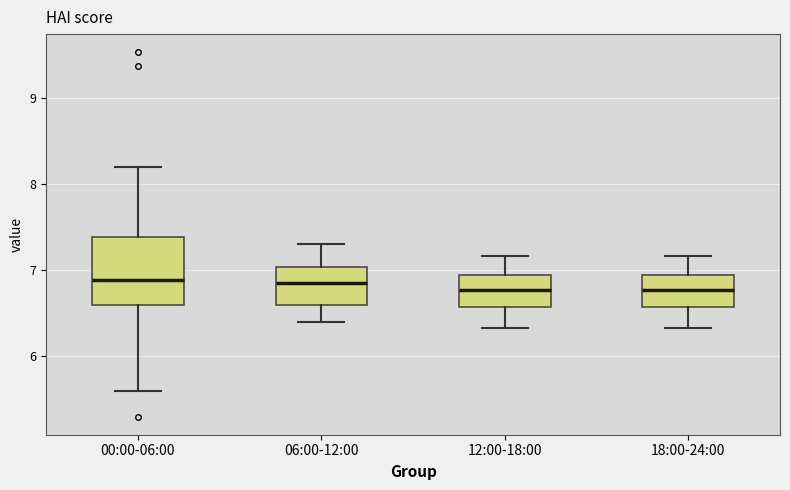

Which box is the tallest, from its lower edge to its upper edge?

00:00-06:00